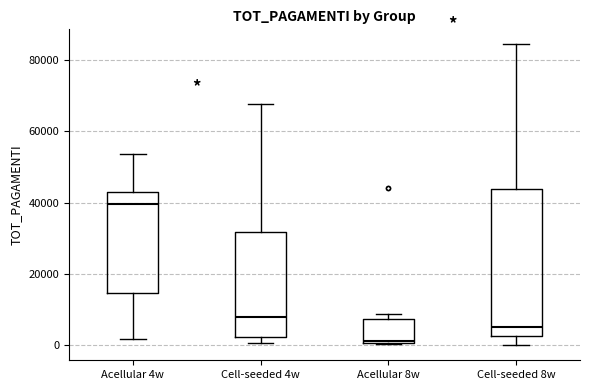

Reading left to right, read every box against the y-axis: the position of its median line, the range the box covers, and the ends of its whiskers. The values are not printed on the chart, so give them approximately, as read against the axis.

Acellular 4w: median 40000, box 14000 to 42000, whiskers 2000 to 54000
Cell-seeded 4w: median 8000, box 2000 to 32000, whiskers 0 to 68000
Acellular 8w: median 2000, box 0 to 8000, whiskers 0 to 8000 (just above the box's upper edge)
Cell-seeded 8w: median 6000, box 2000 to 44000, whiskers 0 to 84000